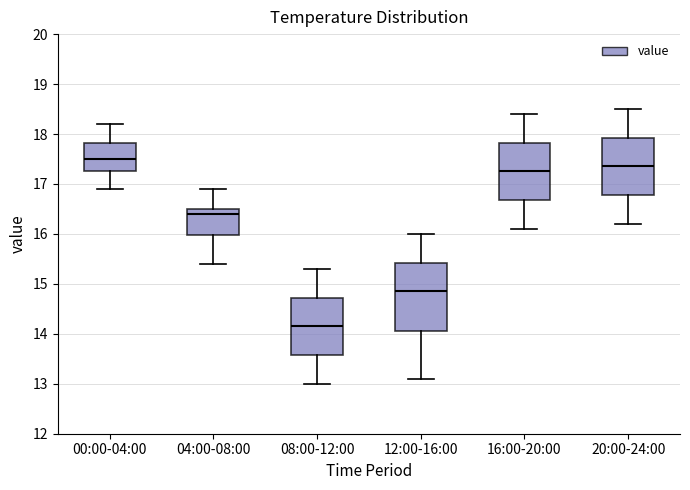

Reading left to right, read every box against the y-axis: the position of its median line, the range the box covers, and the ends of its whiskers. The values are not printed on the chart, so give them approximately, as read against the axis.

00:00-04:00: median 17.5, box 17.3 to 17.8, whiskers 16.9 to 18.2
04:00-08:00: median 16.4, box 16.0 to 16.5, whiskers 15.4 to 16.9
08:00-12:00: median 14.2, box 13.6 to 14.7, whiskers 13.0 to 15.3
12:00-16:00: median 14.9, box 14.1 to 15.4, whiskers 13.1 to 16.0
16:00-20:00: median 17.3, box 16.7 to 17.8, whiskers 16.1 to 18.4
20:00-24:00: median 17.4, box 16.8 to 17.9, whiskers 16.2 to 18.5